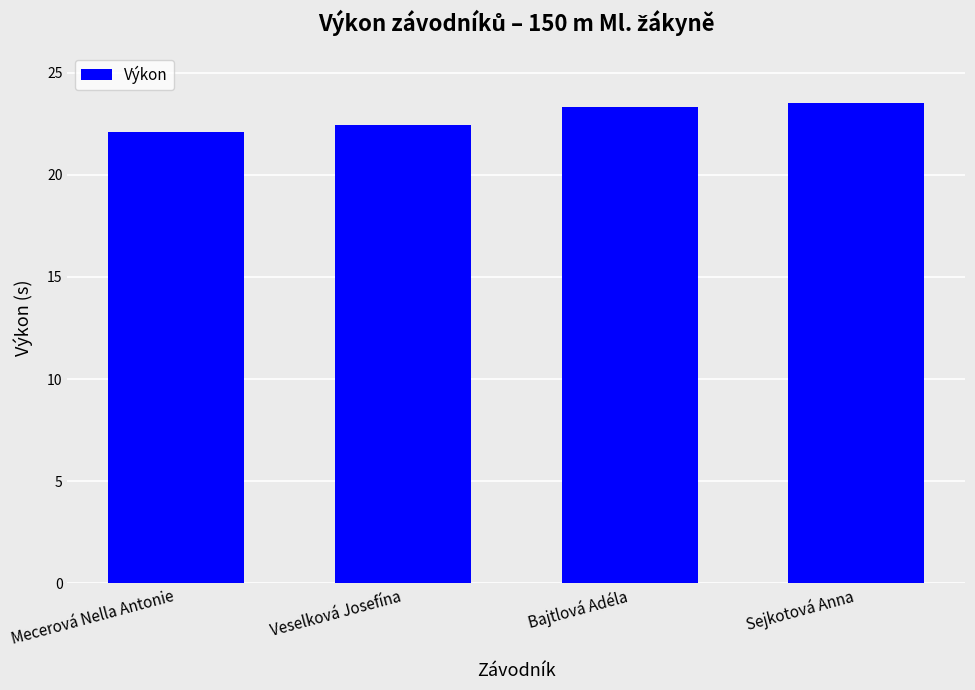

What is the minimum value shown in the chart?

22.1